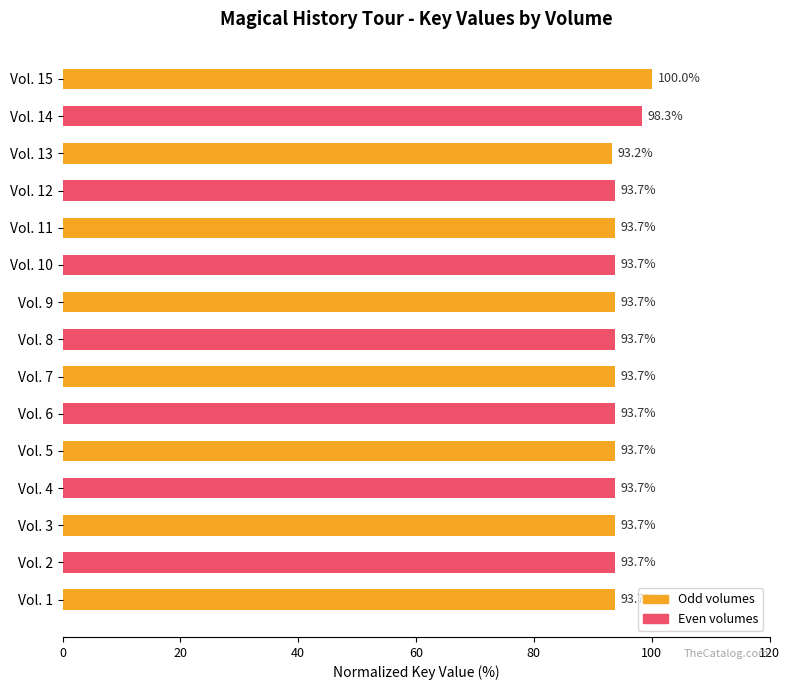

At which category does the chart reach its minimum across all series?

Vol. 13